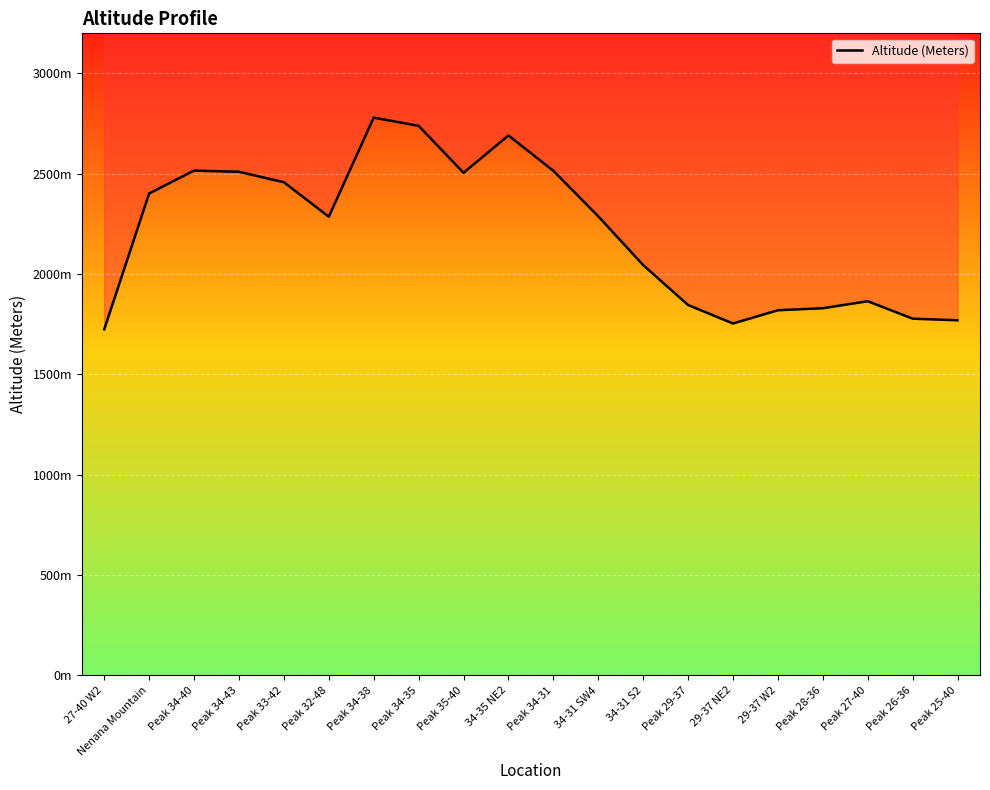

How many lines are shown in the chart?

1